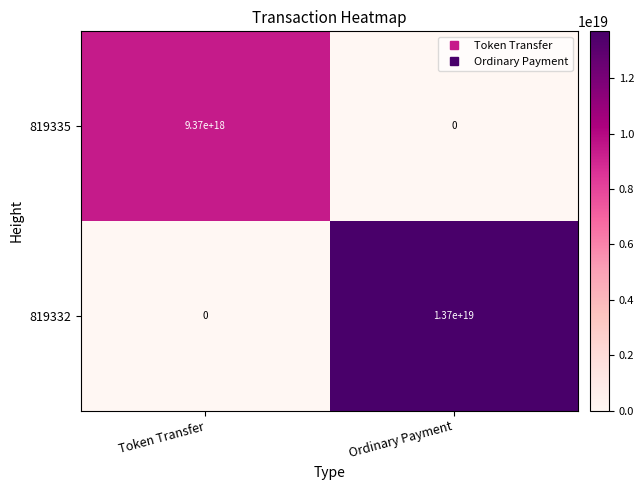

Which series has the largest total across all categories?

819332